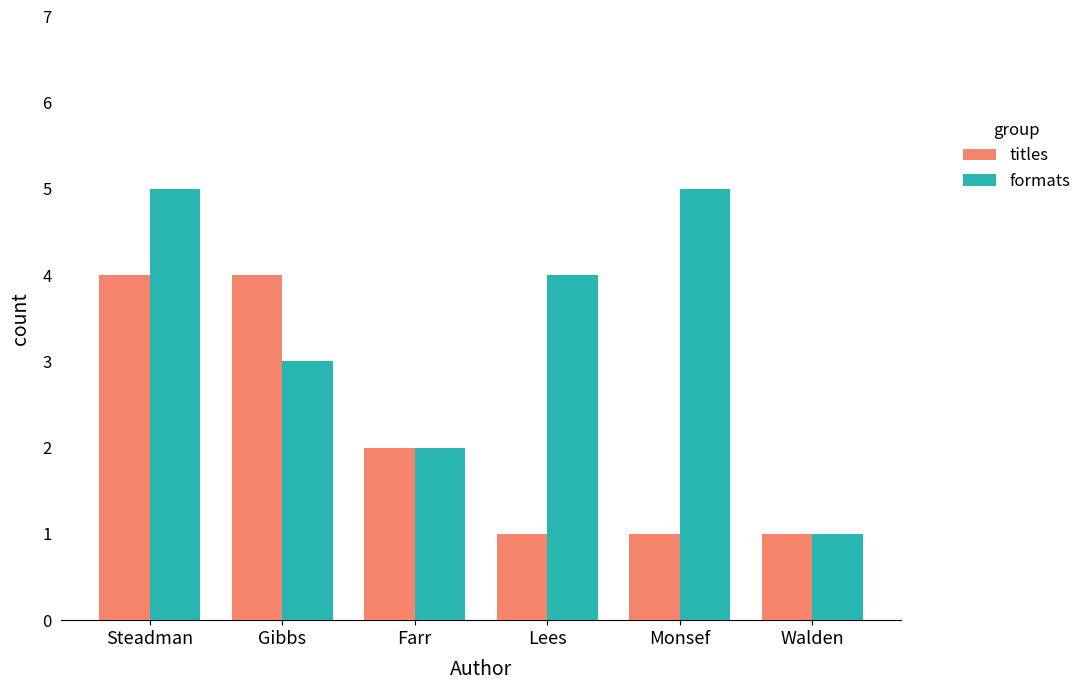

Rank the series at Monsef from highest to lowest value.

formats, titles